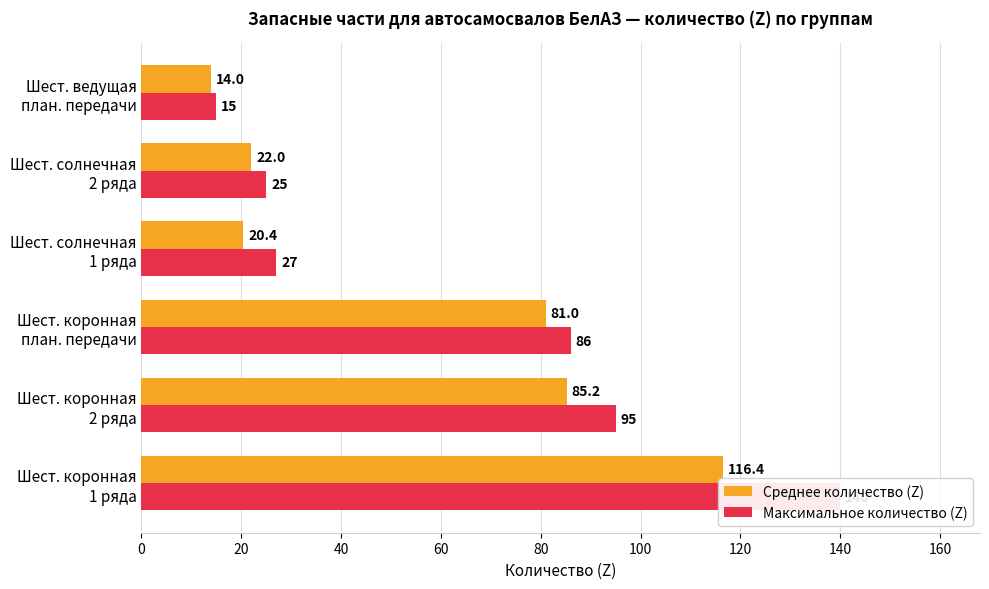

The Среднее количество (Z) series shows 24.6 at Шест. коронная 1 ряда. True or false?

False